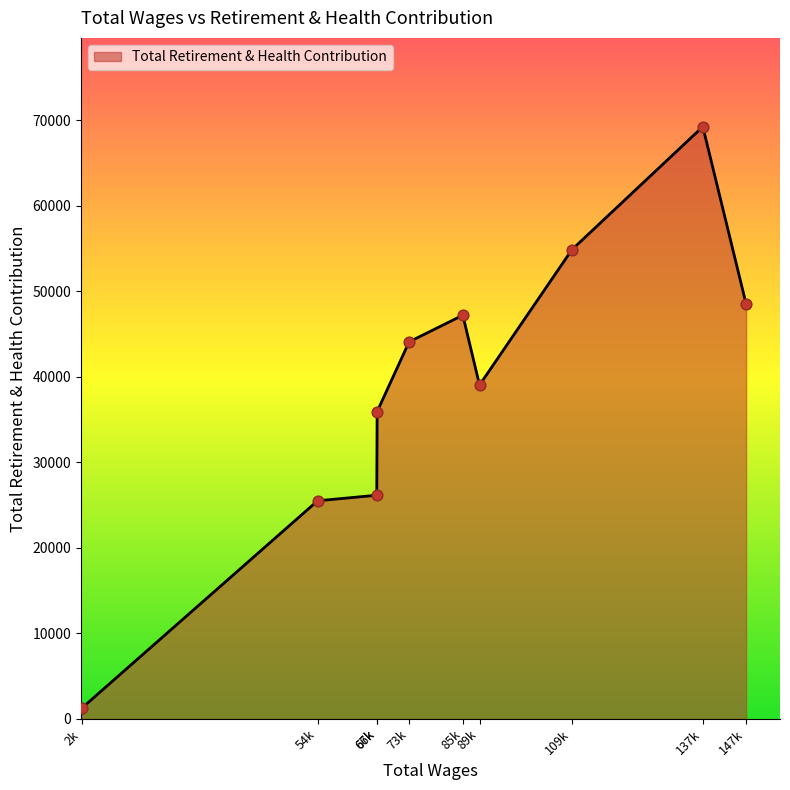

What is the change in value from 66k to 67k?

+9778